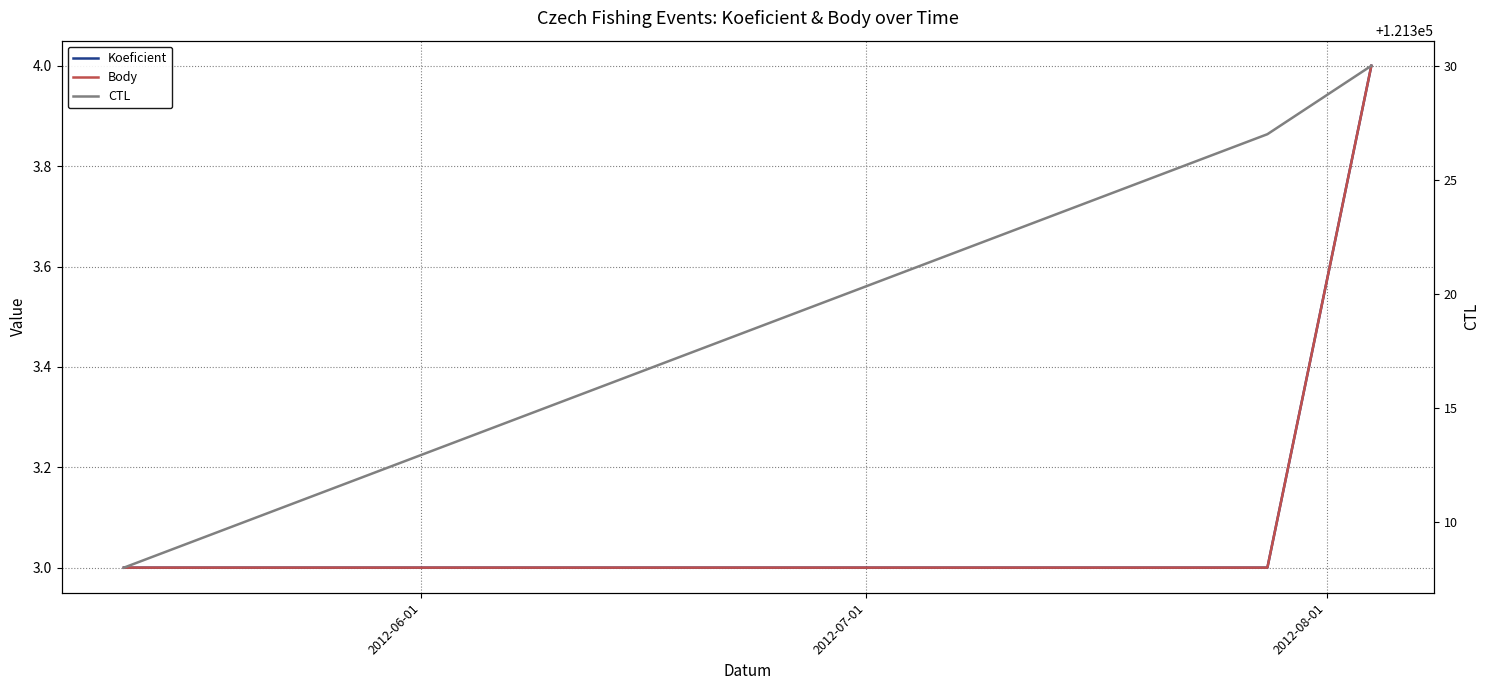

At how many categories does at least one series exceed 1945?

3